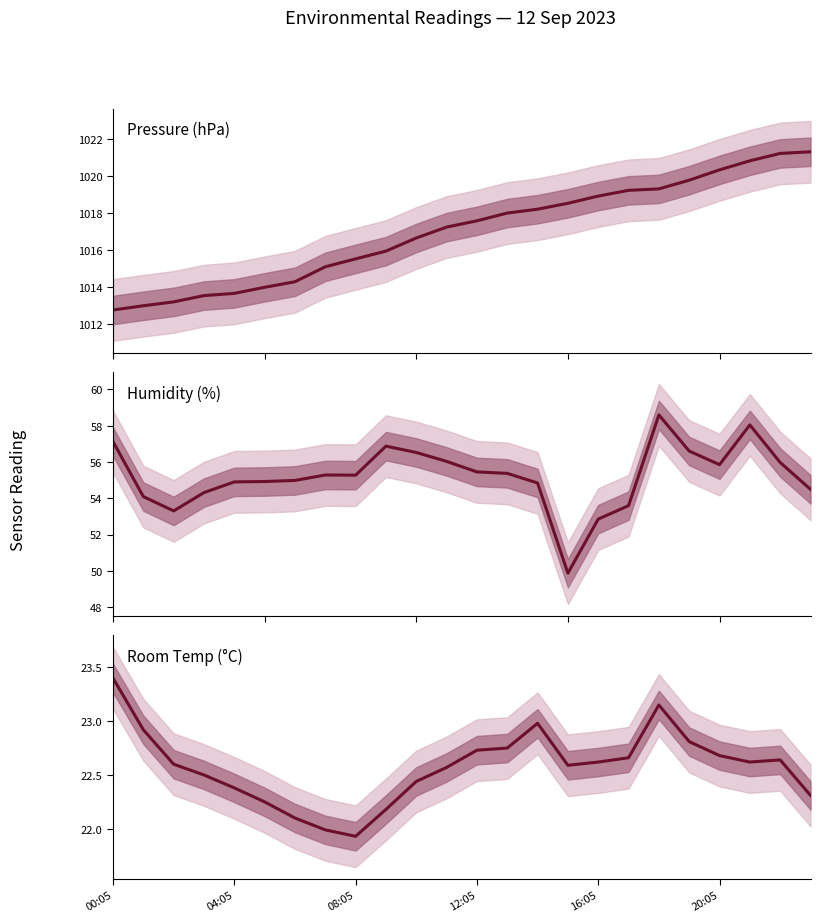

Is it true that Humidity equals 56.5 at 10?

True